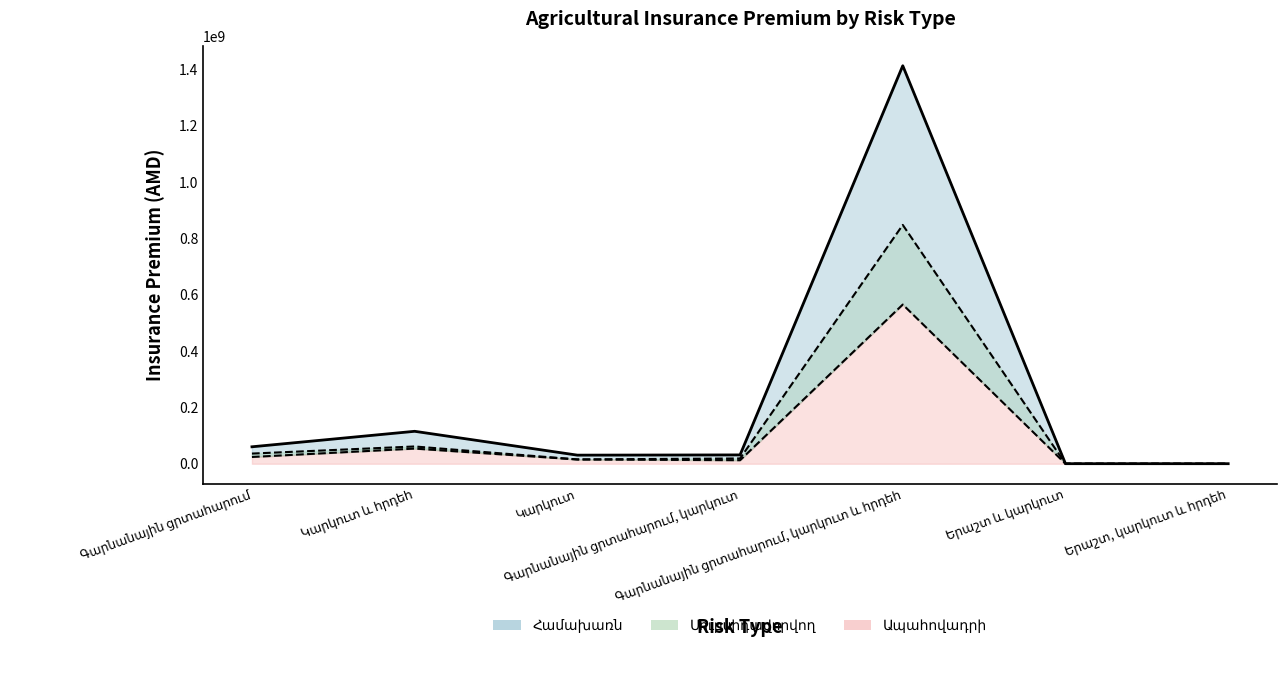

What is the smallest value displayed?

74984